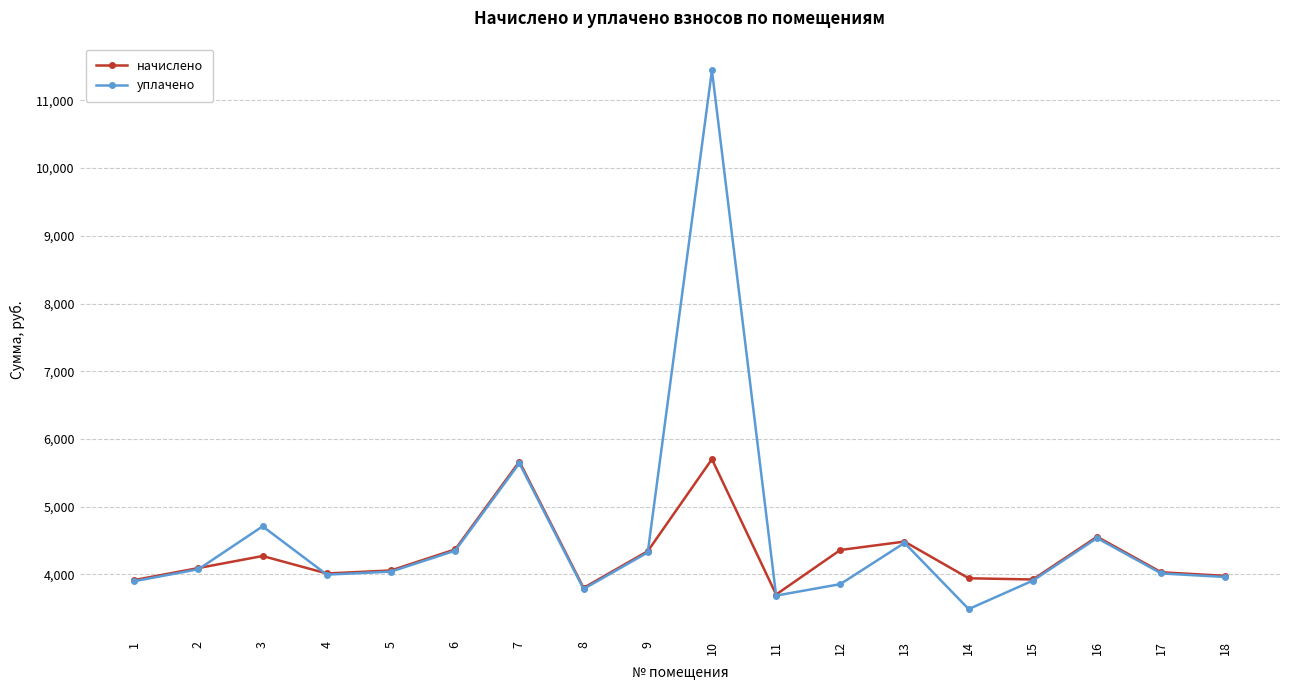

What is the approximate value of уплачено at 17?

4015.7